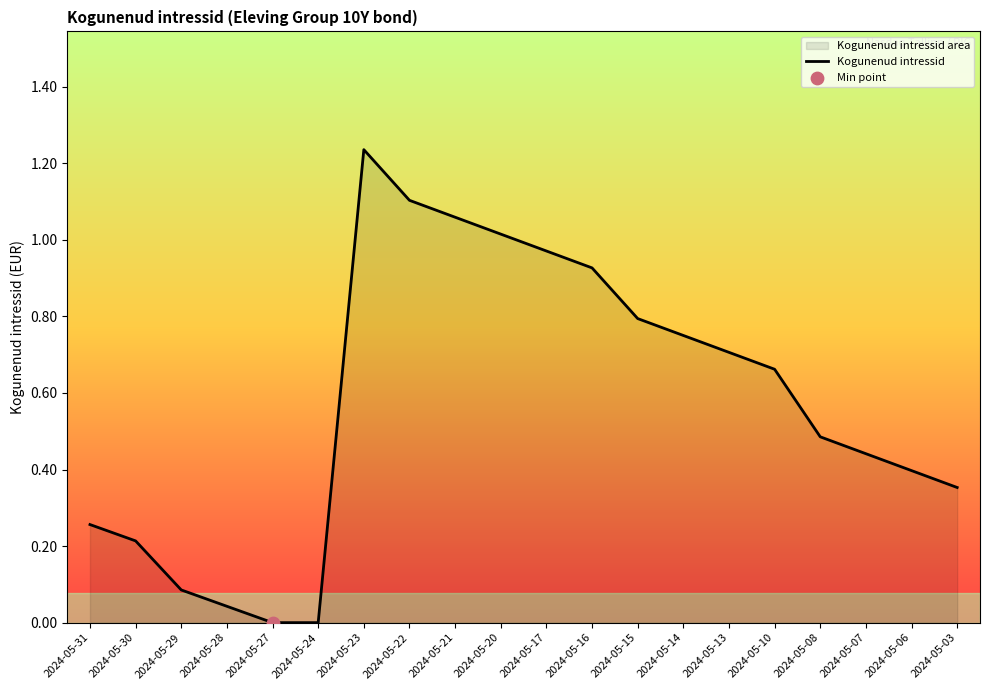

Between 2024-05-06 and 2024-05-24, which is larger?

2024-05-06